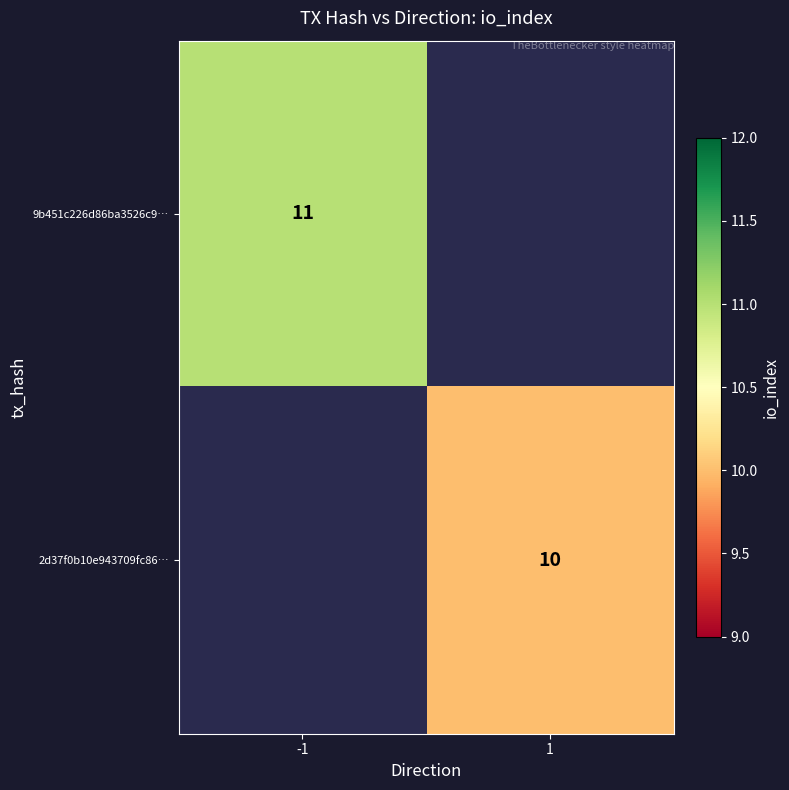

Is it true that 2d37f0b10e943709fc86… equals 6 at 1?

False